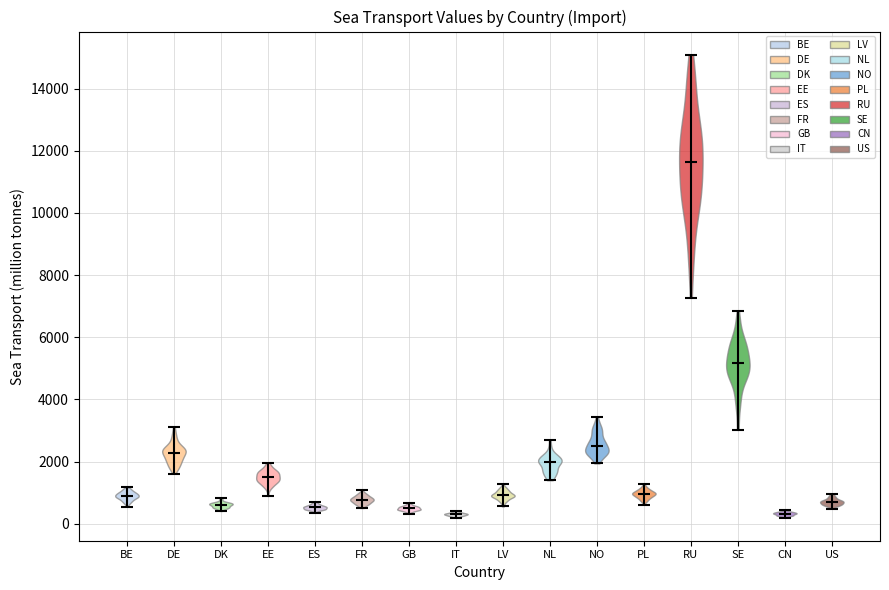

Reading left to right, read every violin against the y-axis: where its median line is, and the lowest and highest points it reaches. The values are not printed on the chart, so give them approximately, as read against the axis.

BE: median line 1000, lowest point 600, highest point 1200
DE: median line 2200, lowest point 1600, highest point 3200
DK: median line 600, lowest point 400, highest point 800
EE: median line 1600, lowest point 800, highest point 2000
ES: median line 600, lowest point 400, highest point 600
FR: median line 800, lowest point 600, highest point 1000
GB: median line 400, lowest point 400, highest point 600
IT: median line 400, lowest point 200, highest point 400
LV: median line 1000, lowest point 600, highest point 1200
NL: median line 2000, lowest point 1400, highest point 2800
NO: median line 2600, lowest point 2000, highest point 3400
PL: median line 1000, lowest point 600, highest point 1200
RU: median line 11600, lowest point 7200, highest point 15000
SE: median line 5200, lowest point 3000, highest point 6800
CN: median line 400, lowest point 200, highest point 400
US: median line 800, lowest point 400, highest point 1000